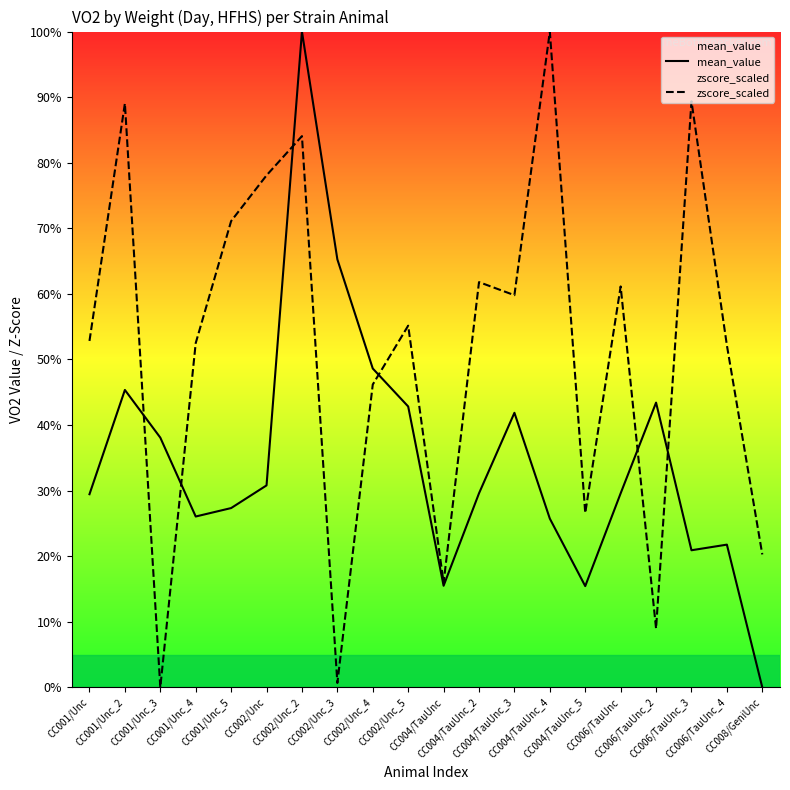

What is the sum of all mean_value values?

697.5